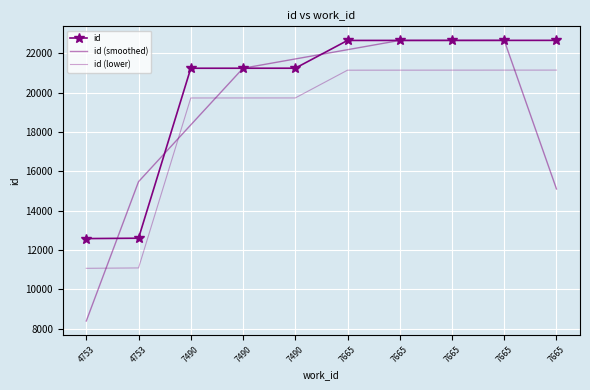

What is the smallest value displayed?

8393.0